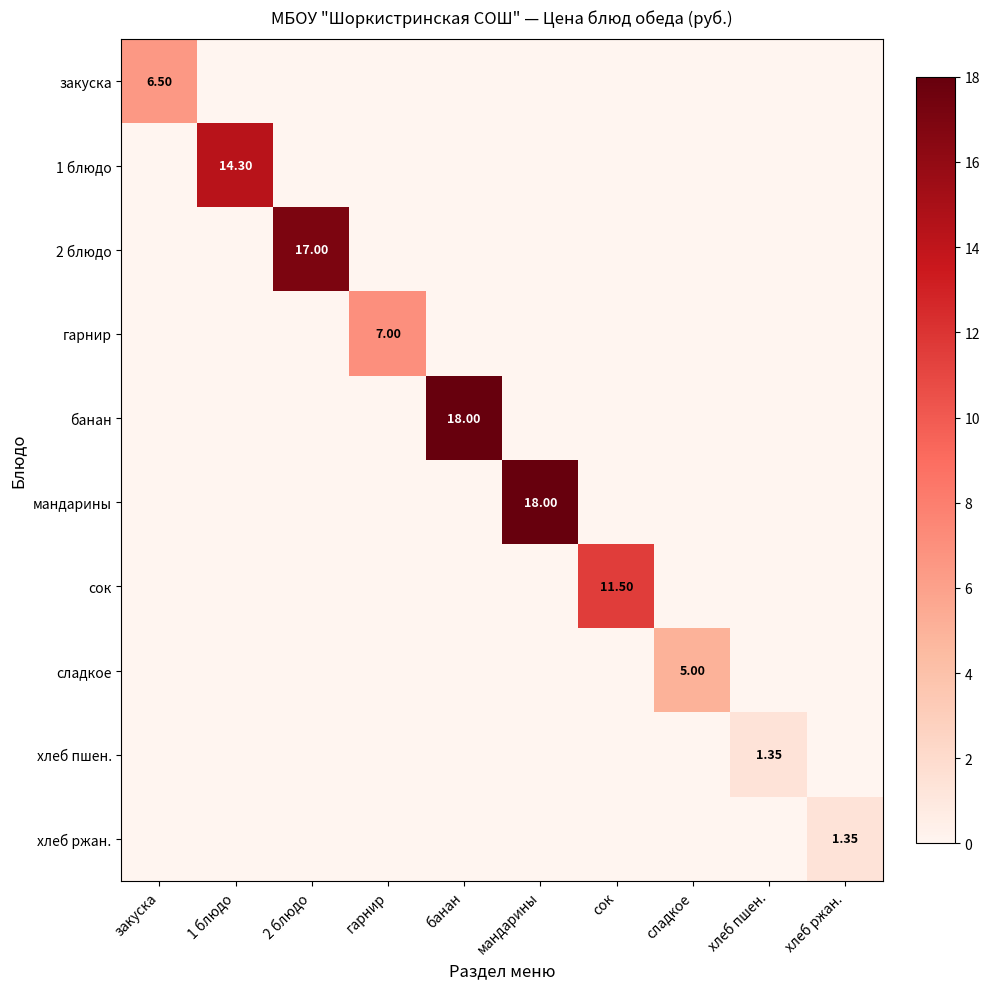

What is the spread (max minus min) of values at сладкое?

5.0